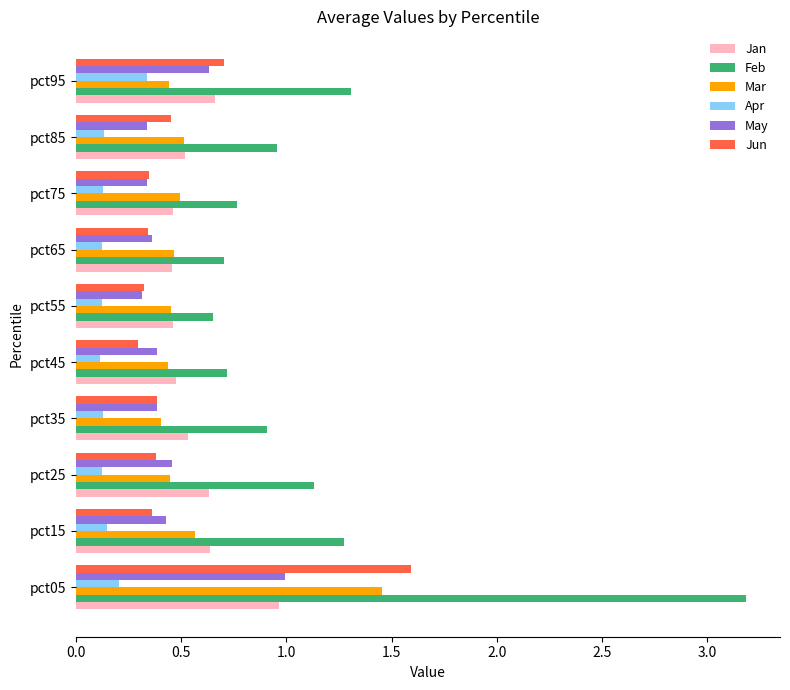

At which category is the sum across all series the highest?

pct05